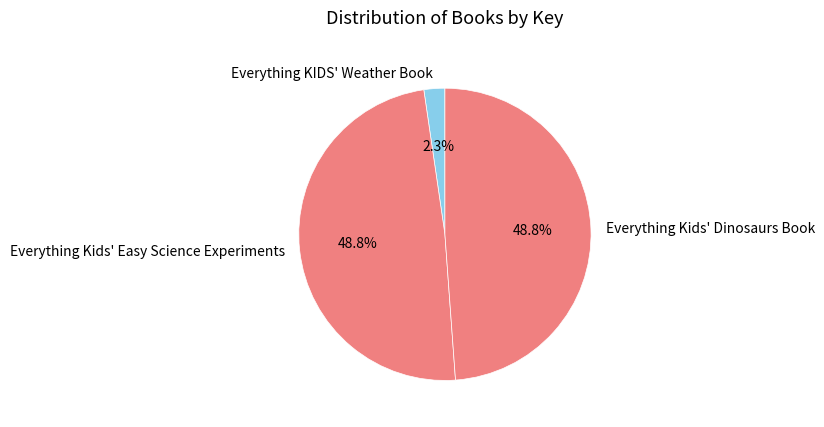

Is Everything KIDS' Weather Book the majority of the pie?

No